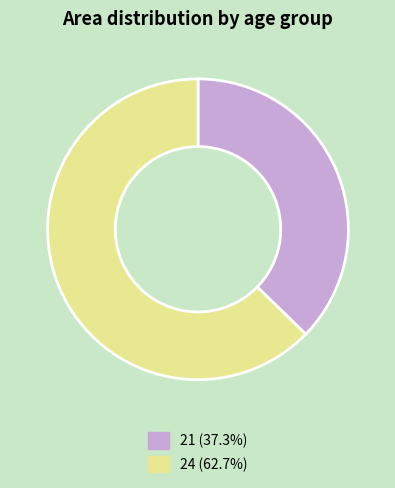

Which category accounts for the majority?

24